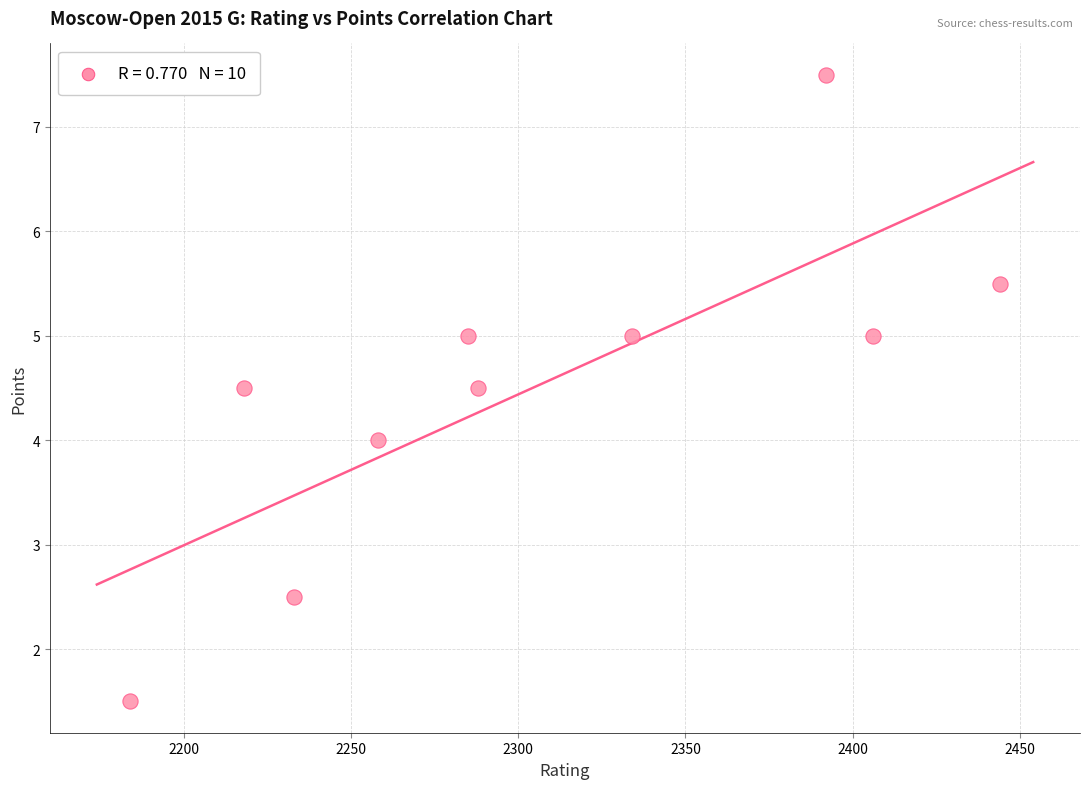

What is the range of X values (max minus min)?

260.0